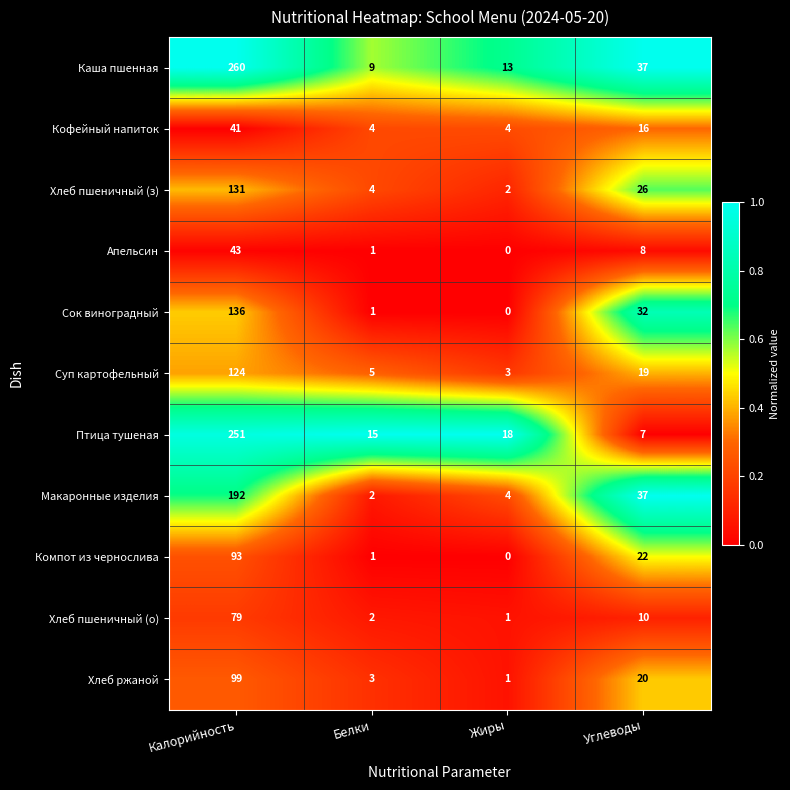

The value of Компот из чернослива at Калорийность is 162. True or false?

False